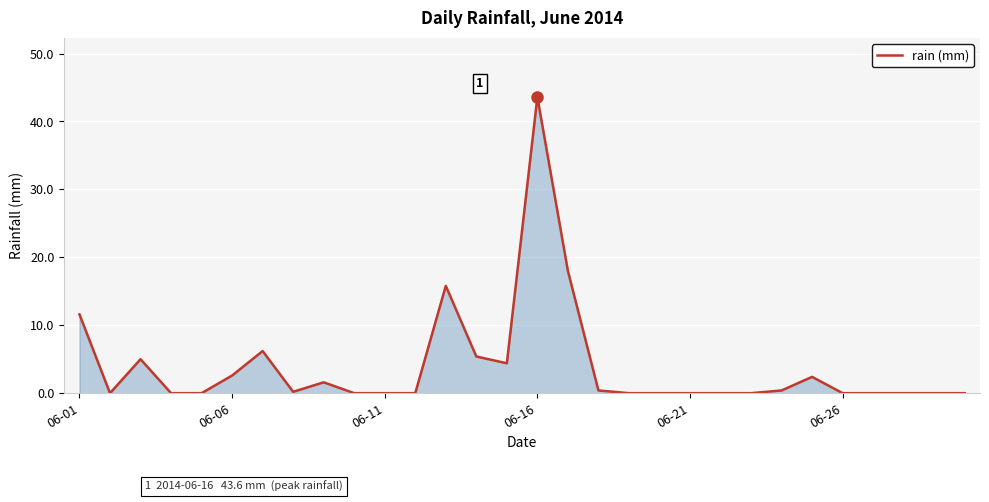

What is the maximum value shown in the chart?

43.6